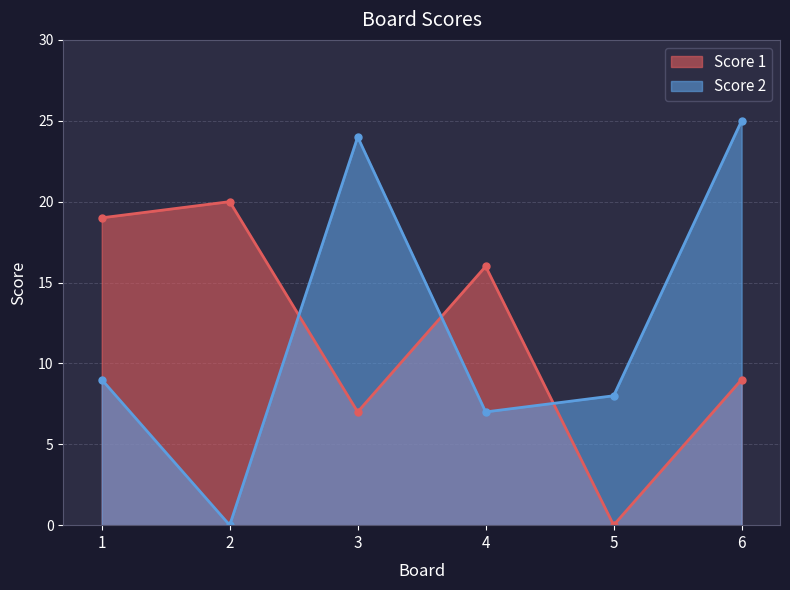

The Score 1 series shows 11 at 3. True or false?

False